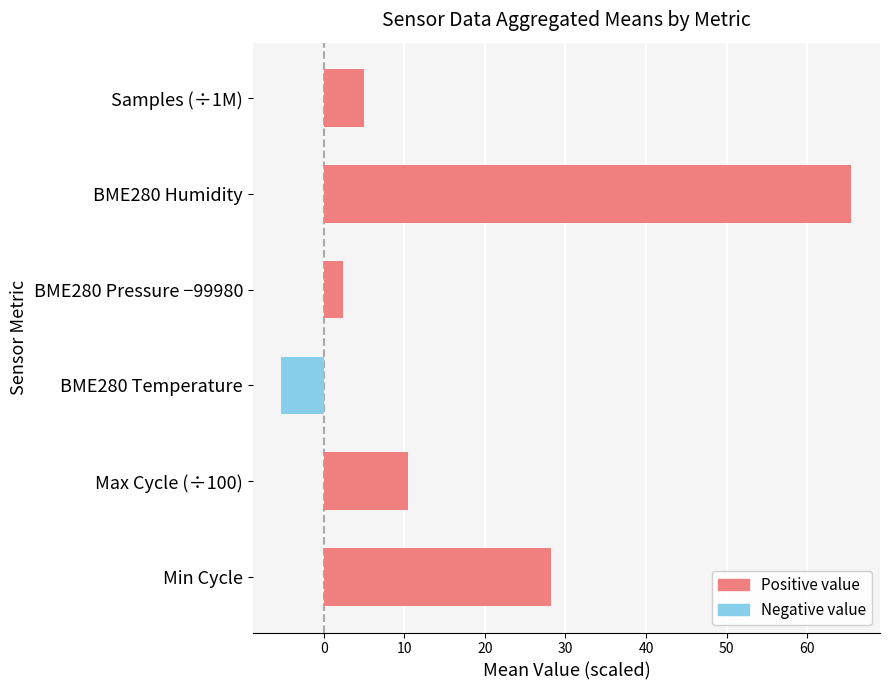

What position from the top is Max Cycle (÷100)?

5